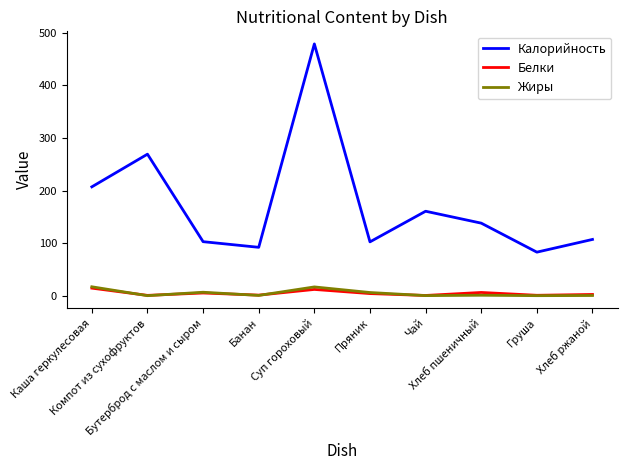

What value does the Жиры series have at Суп гороховый?

16.6